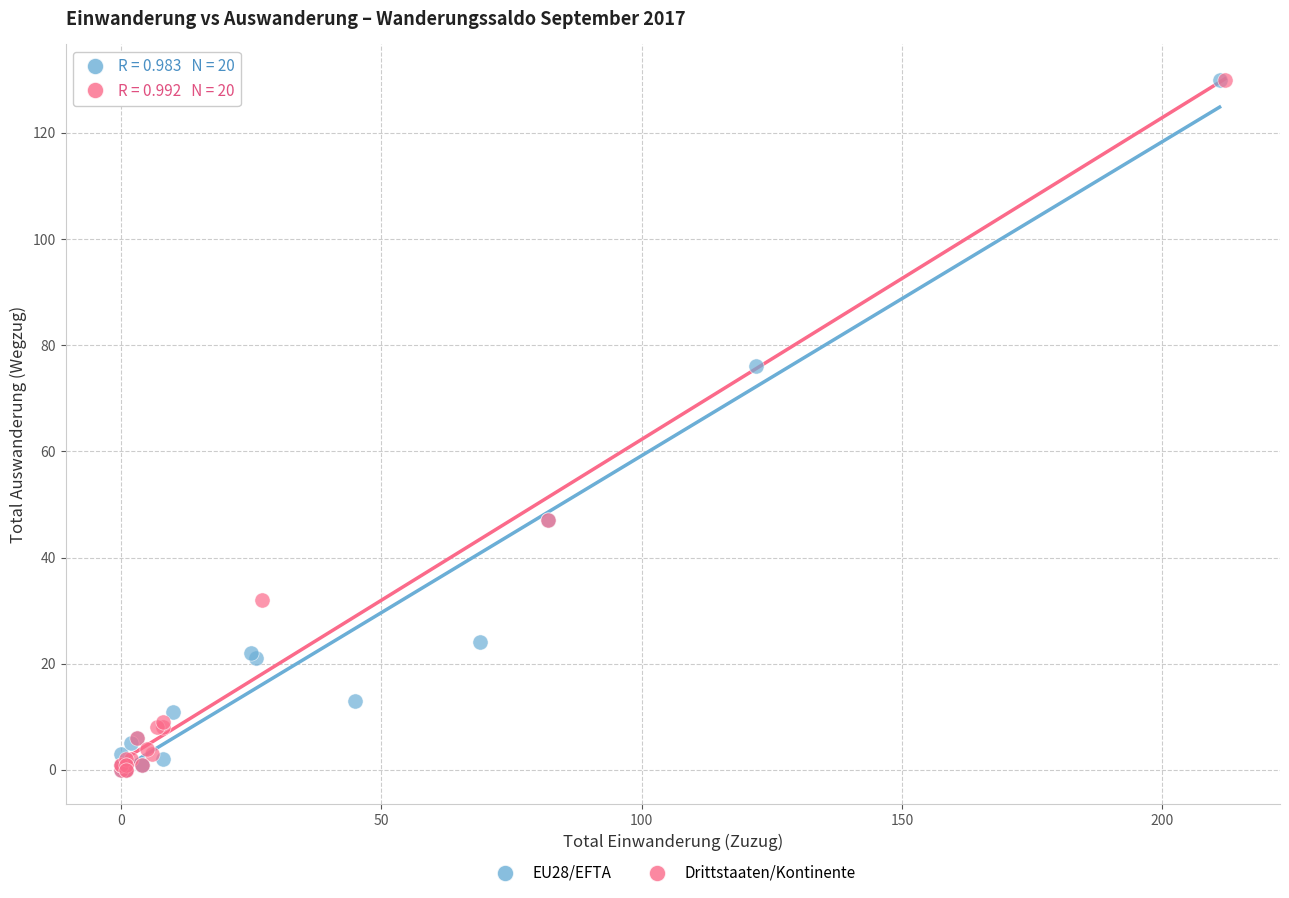

What are all the series names shown in the legend?

EU28/EFTA, Drittstaaten/Kontinente